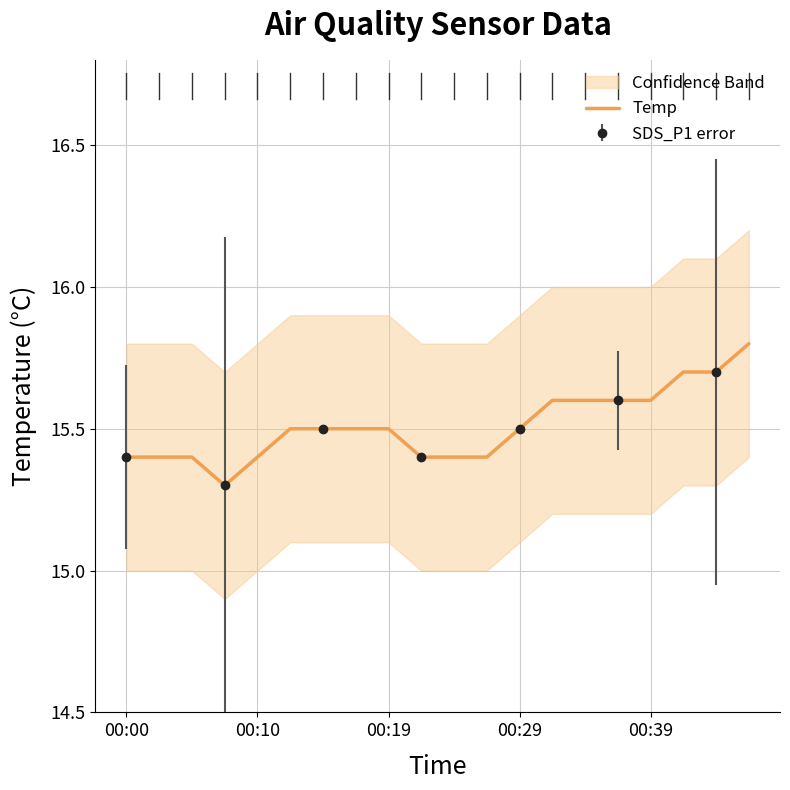

What position from the left is 6?

7